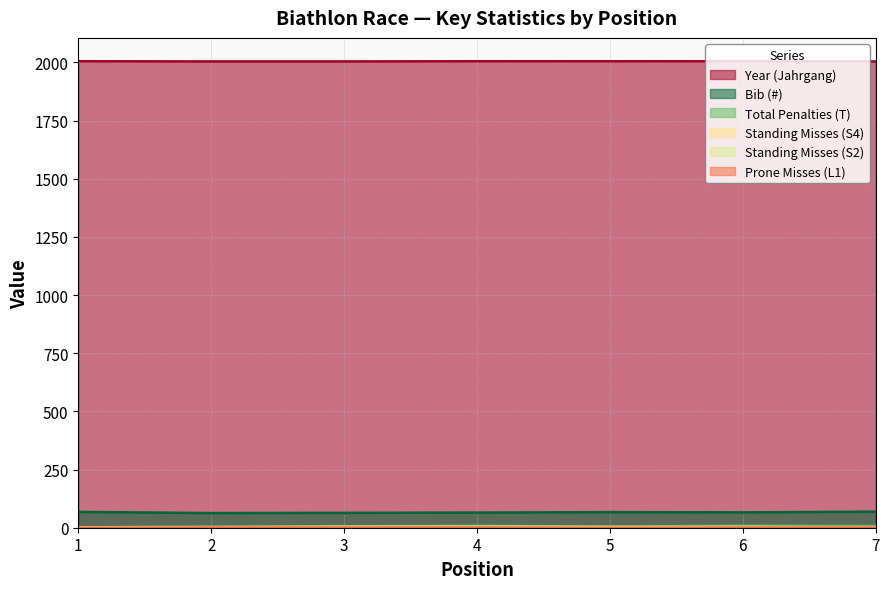

Which category has the lowest value across all series?

4